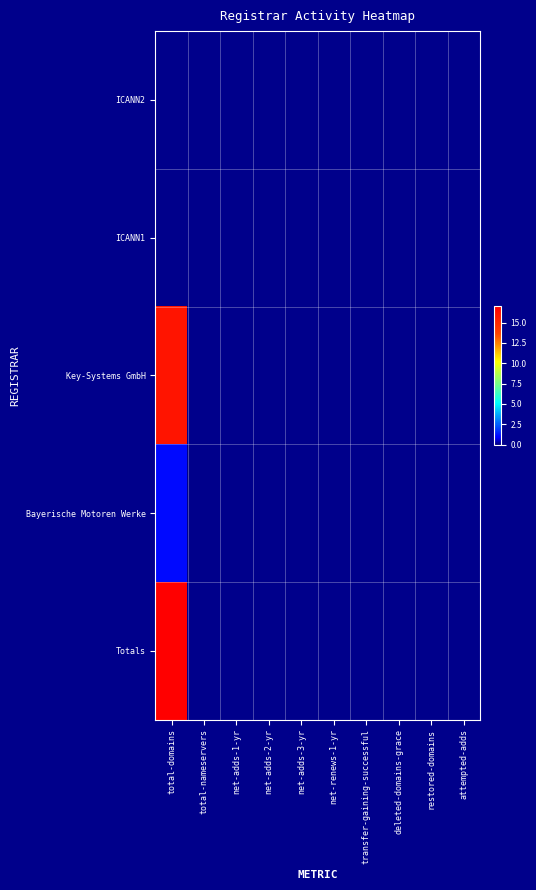

Reading left to right, transcribe all the data shown in this chart.

ICANN2: total-domains=0	total-nameservers=0	net-adds-1-yr=0	net-adds-2-yr=0	net-adds-3-yr=0	net-renews-1-yr=0	transfer-gaining-successful=0	deleted-domains-grace=0	restored-domains=0	attempted-adds=0
ICANN1: total-domains=0	total-nameservers=0	net-adds-1-yr=0	net-adds-2-yr=0	net-adds-3-yr=0	net-renews-1-yr=0	transfer-gaining-successful=0	deleted-domains-grace=0	restored-domains=0	attempted-adds=0
Key-Systems GmbH: total-domains=16	total-nameservers=0	net-adds-1-yr=0	net-adds-2-yr=0	net-adds-3-yr=0	net-renews-1-yr=0	transfer-gaining-successful=0	deleted-domains-grace=0	restored-domains=0	attempted-adds=0
Bayerische Motoren Werke: total-domains=1	total-nameservers=0	net-adds-1-yr=0	net-adds-2-yr=0	net-adds-3-yr=0	net-renews-1-yr=0	transfer-gaining-successful=0	deleted-domains-grace=0	restored-domains=0	attempted-adds=0
Totals: total-domains=17	total-nameservers=0	net-adds-1-yr=0	net-adds-2-yr=0	net-adds-3-yr=0	net-renews-1-yr=0	transfer-gaining-successful=0	deleted-domains-grace=0	restored-domains=0	attempted-adds=0